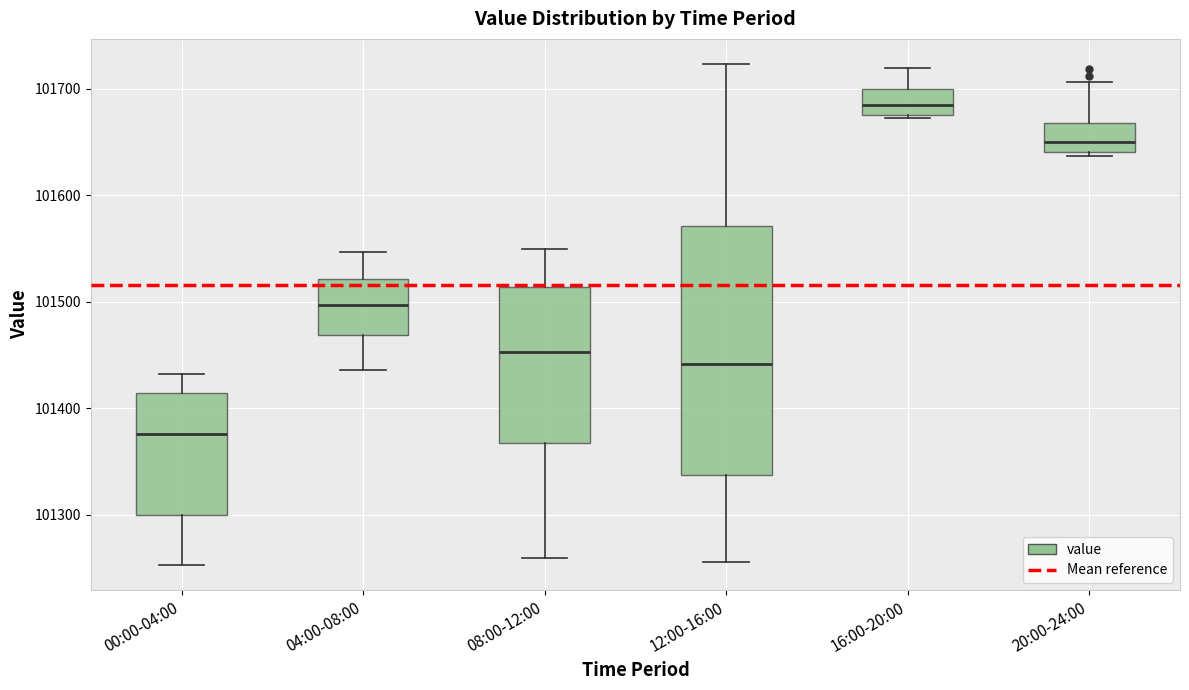

Reading left to right, read every box against the y-axis: the position of its median line, the range the box covers, and the ends of its whiskers. The values are not printed on the chart, so give them approximately, as read against the axis.

00:00-04:00: median 101380, box 101300 to 101410, whiskers 101250 to 101430
04:00-08:00: median 101500, box 101470 to 101520, whiskers 101440 to 101550
08:00-12:00: median 101450, box 101370 to 101510, whiskers 101260 to 101550
12:00-16:00: median 101440, box 101340 to 101570, whiskers 101260 to 101720
16:00-20:00: median 101690, box 101680 to 101700, whiskers 101670 to 101720
20:00-24:00: median 101650, box 101640 to 101670, whiskers 101640 (just below the box's lower edge) to 101710